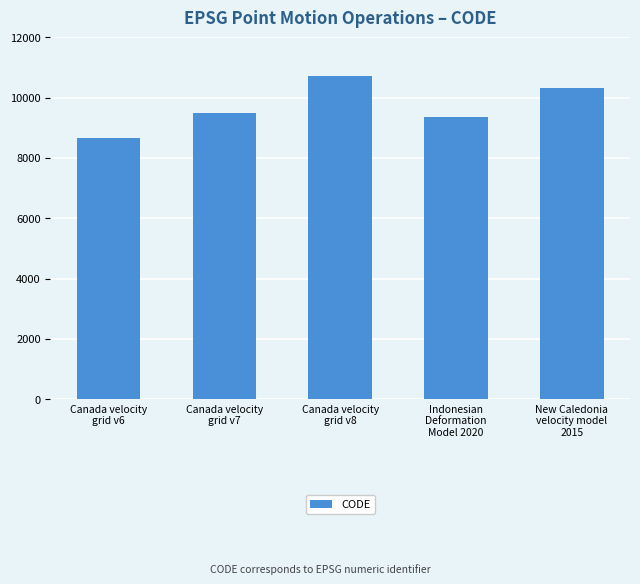

What value does the data have at New Caledonia
velocity model
2015?

10323